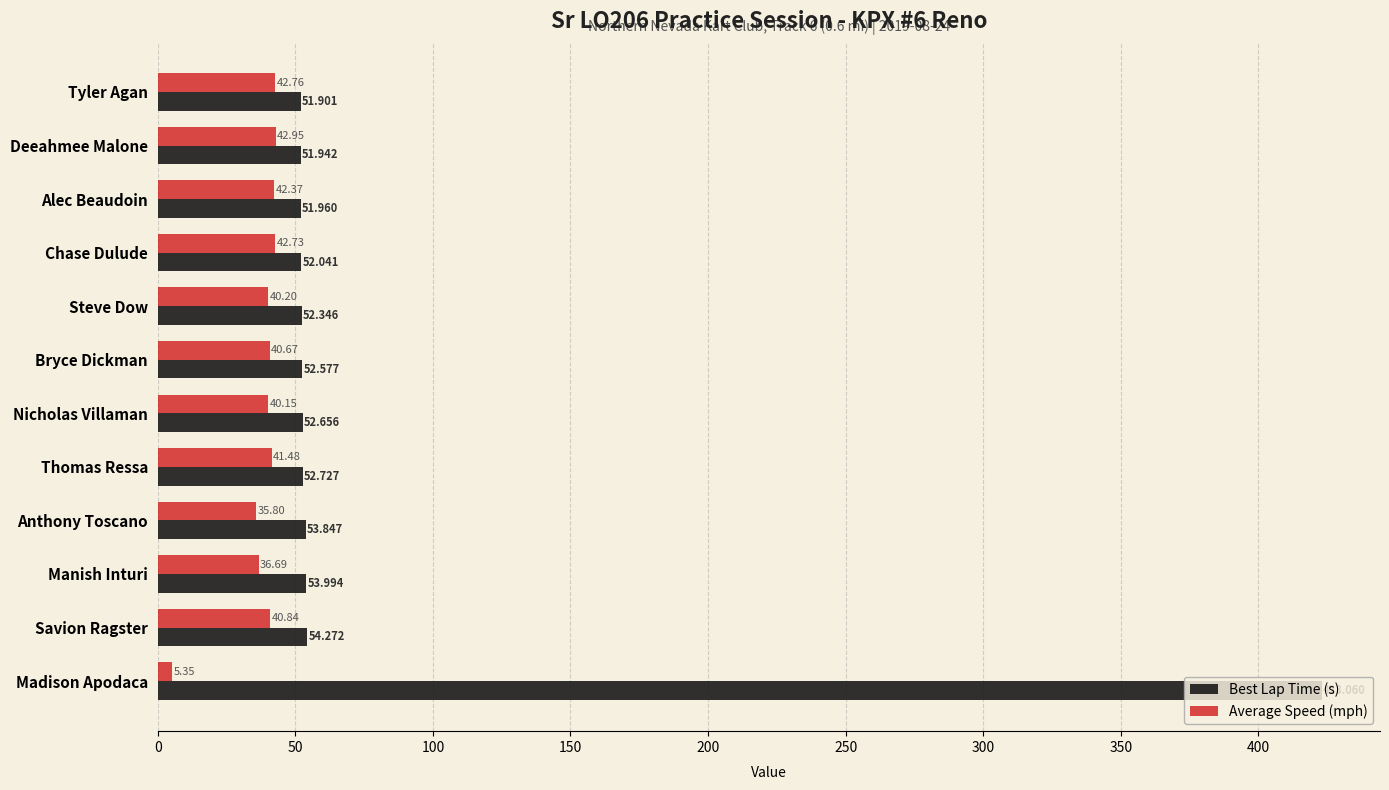

What is the difference between the maximum and minimum values in the Average Speed (mph) series?

37.6